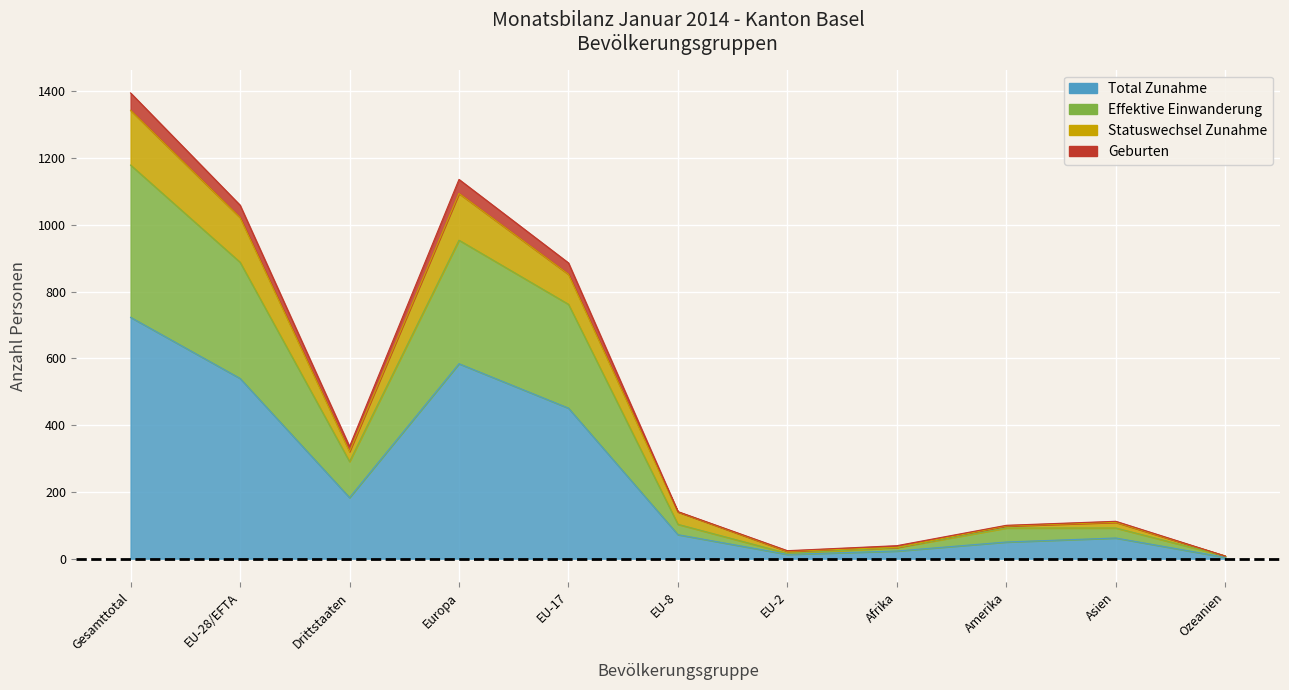

Count the number of categories in the chart.

11